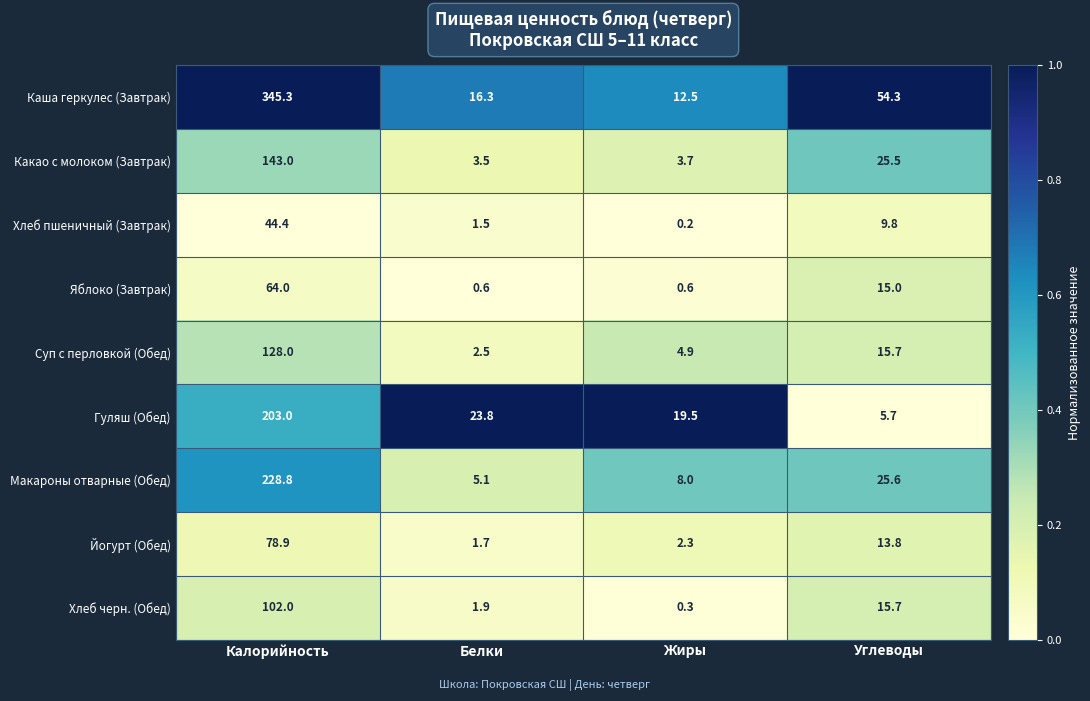

Rank the series by their maximum value, from lowest to highest.

Хлеб пшеничный (Завтрак), Яблоко (Завтрак), Йогурт (Обед), Хлеб черн. (Обед), Суп с перловкой (Обед), Какао с молоком (Завтрак), Гуляш (Обед), Макароны отварные (Обед), Каша геркулес (Завтрак)